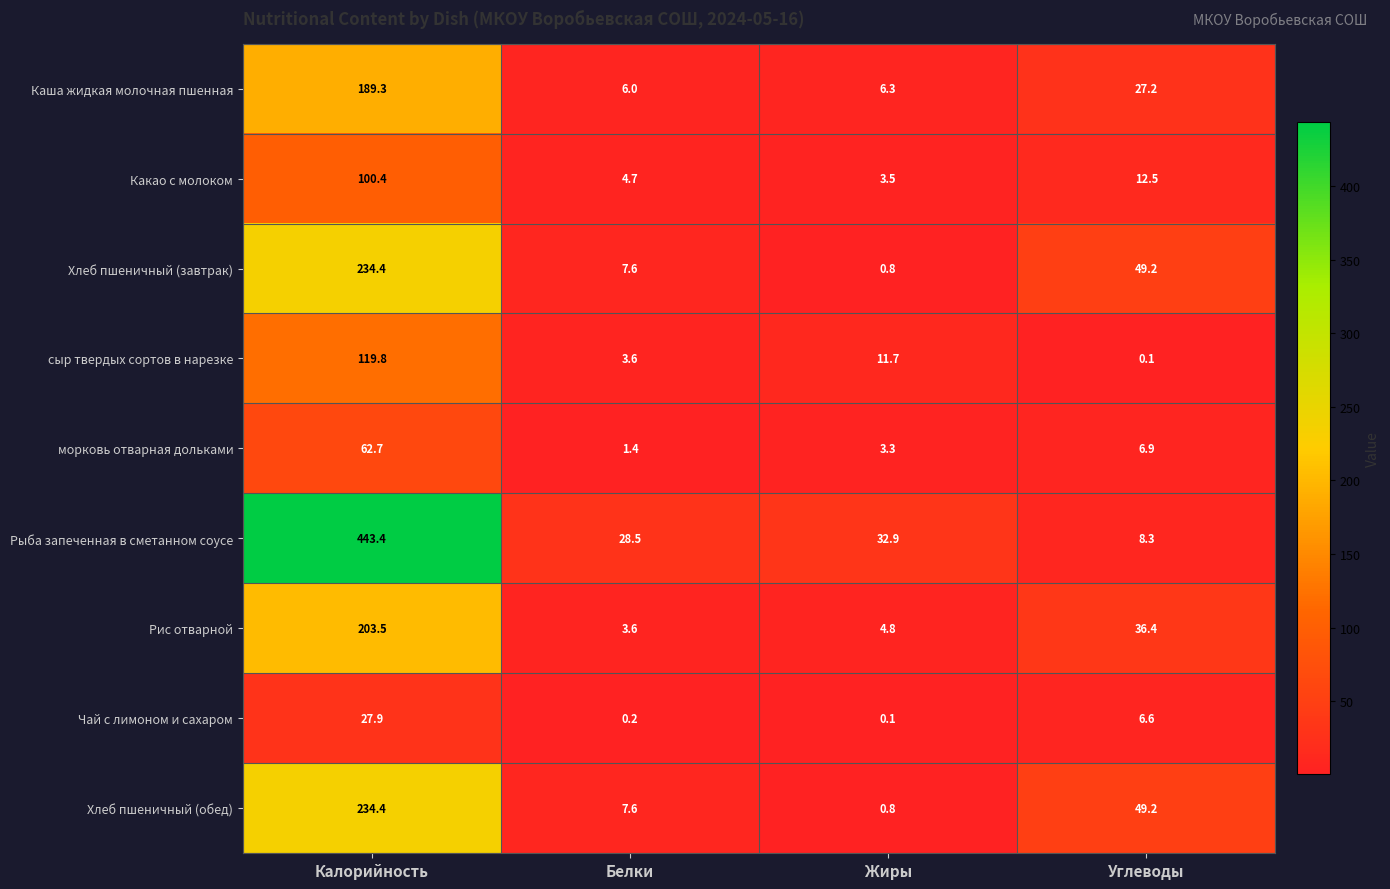

Which series has the largest total across all categories?

Рыба запеченная в сметанном соусе